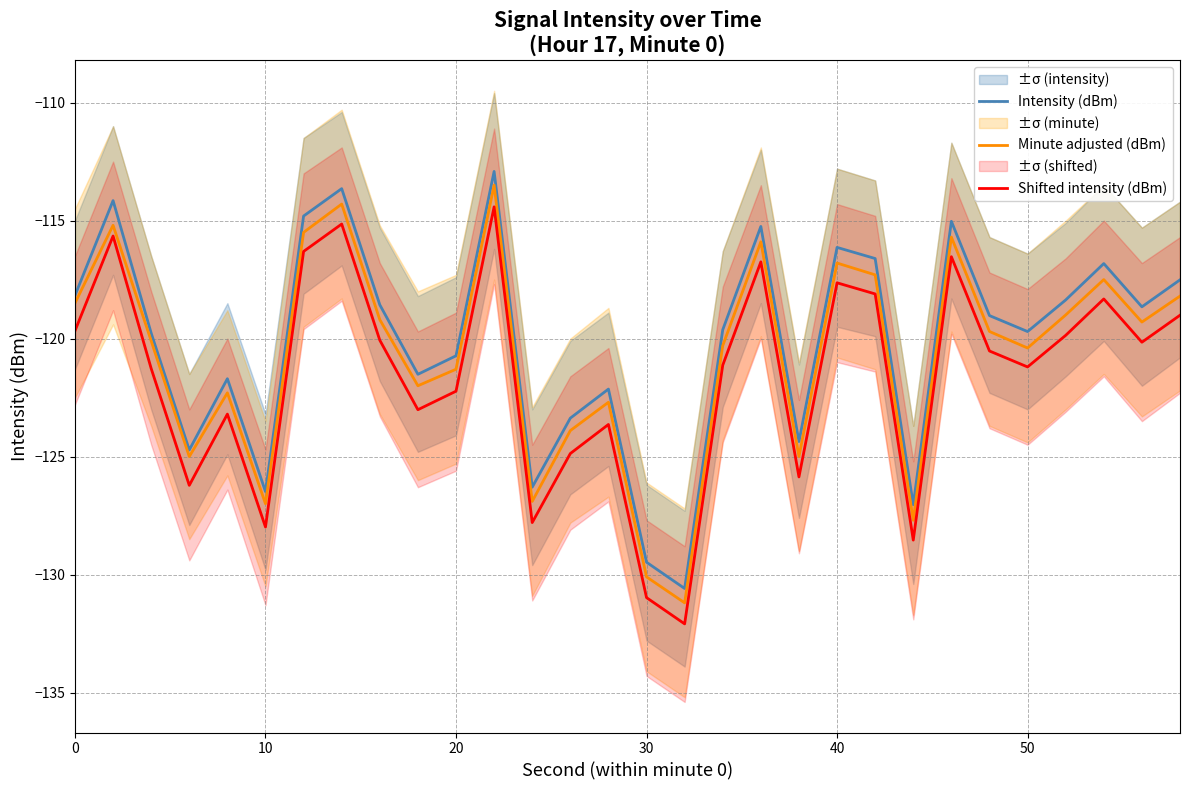

True or false: Shifted intensity (dBm) and Intensity (dBm) intersect in this chart.

False